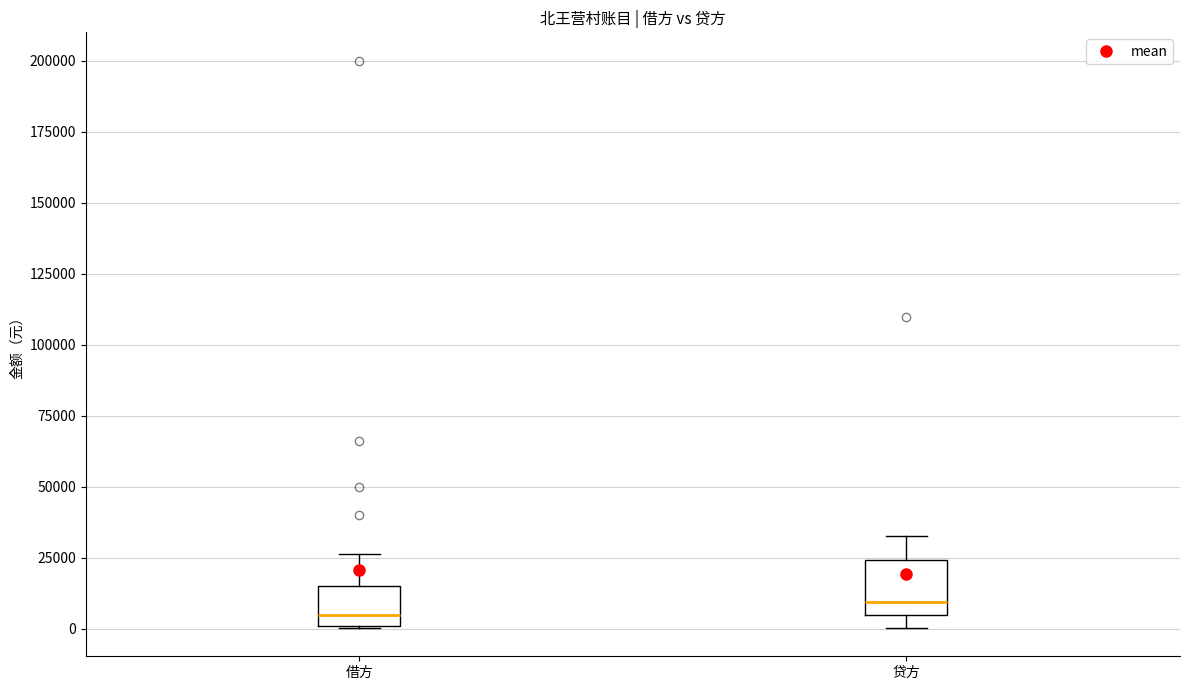

Reading left to right, read every box against the y-axis: the position of its median line, the range the box covers, and the ends of its whiskers. The values are not printed on the chart, so give them approximately, as read against the axis.

借方: median 5000, box 0 to 15000, whiskers 0 to 25000
贷方: median 10000, box 5000 to 25000, whiskers 0 to 30000